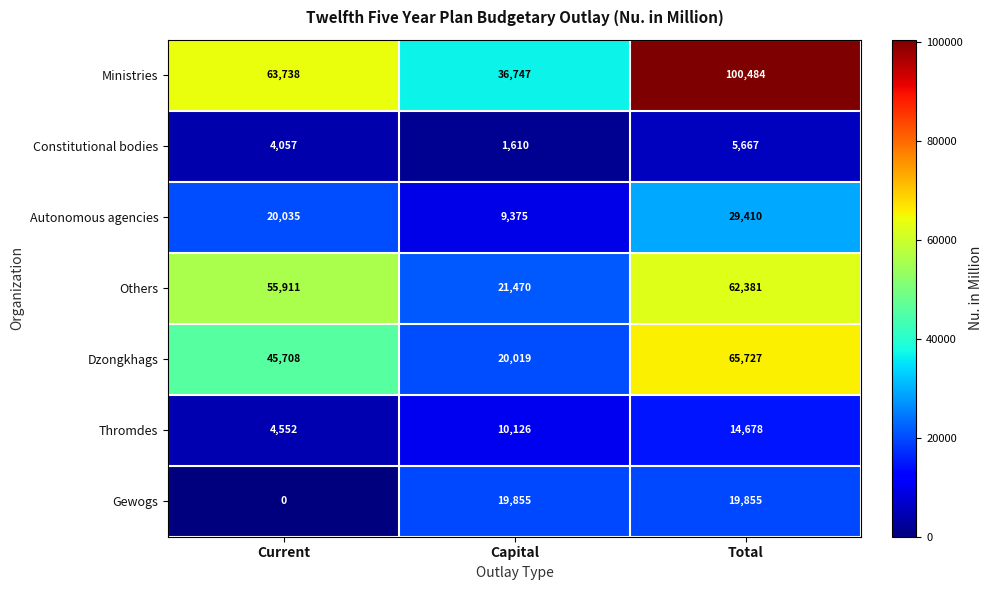

Which category has the lowest value across all series?

Current